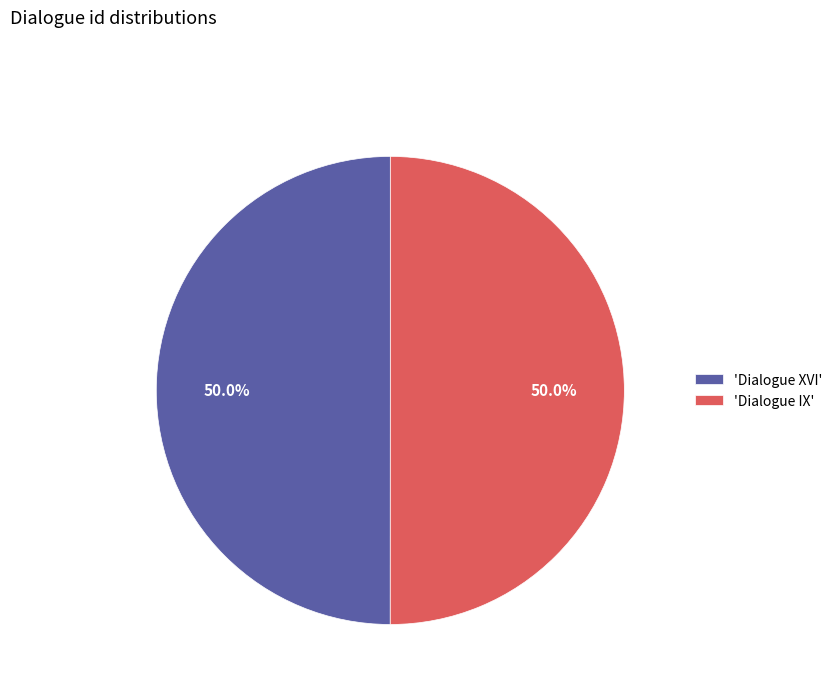

What is the ratio of the value at 'Dialogue IX' to the value at 'Dialogue XVI'?

1.0